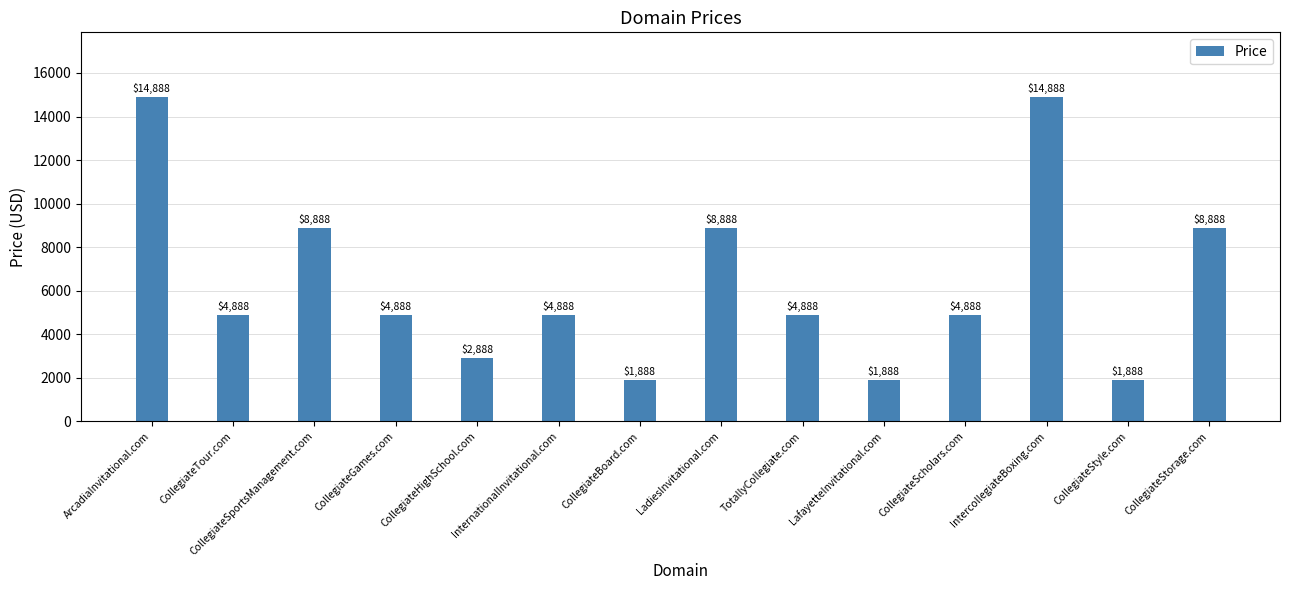

How many bars are there in total?

14